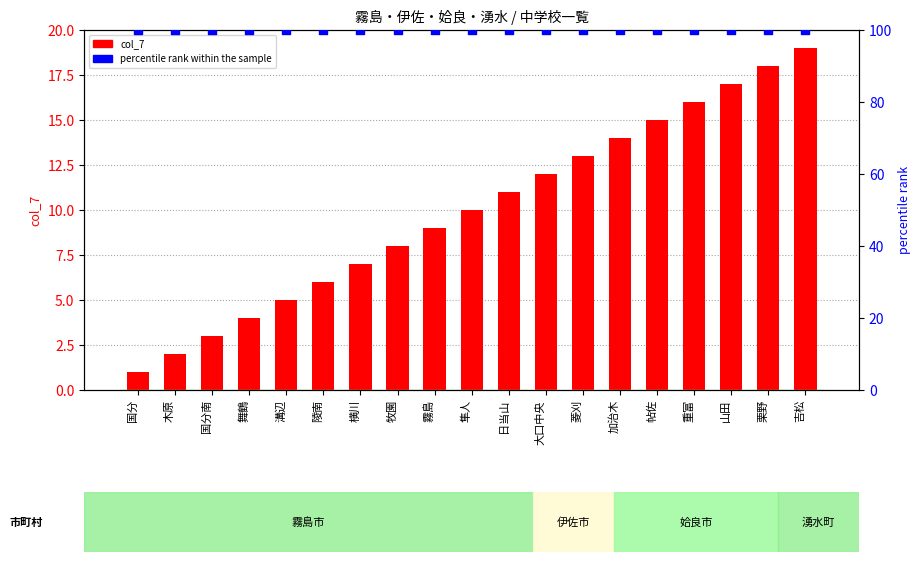

At how many categories does at least one series exceed 49?

19